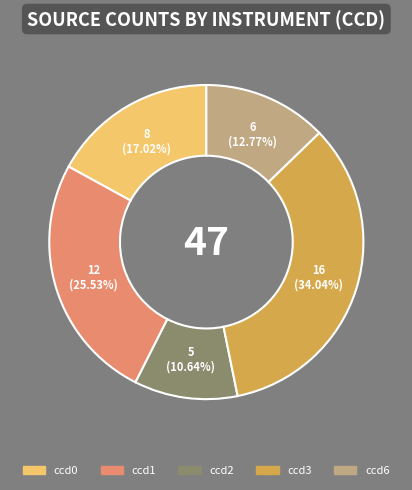

How much of the chart is everything except ccd3?

66.0%